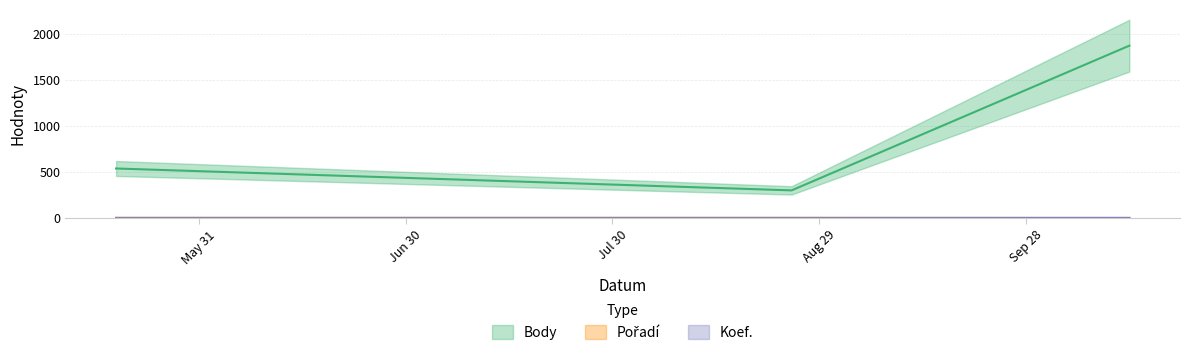

True or false: Body has a value of 741 at 2018-05-19.

False